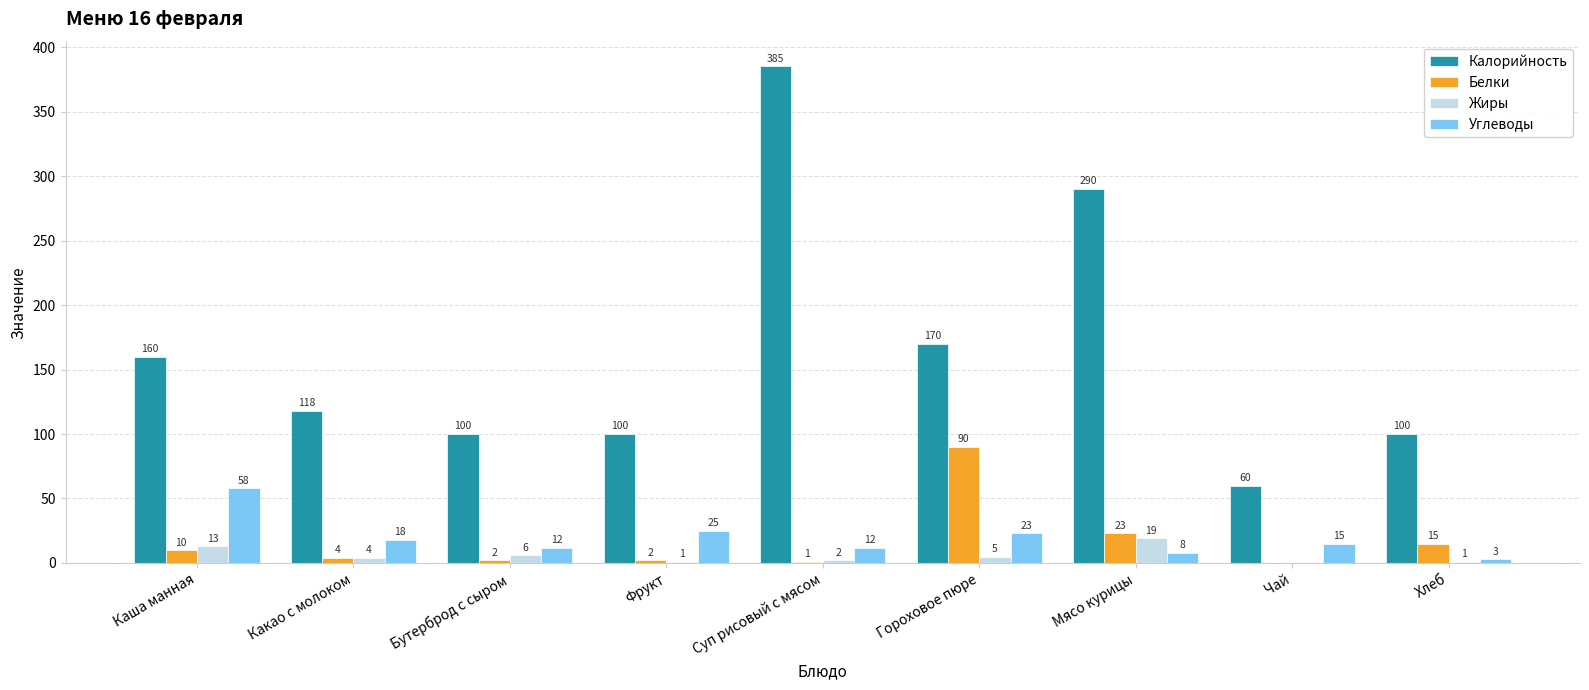

How many values in Жиры are above zero?

8